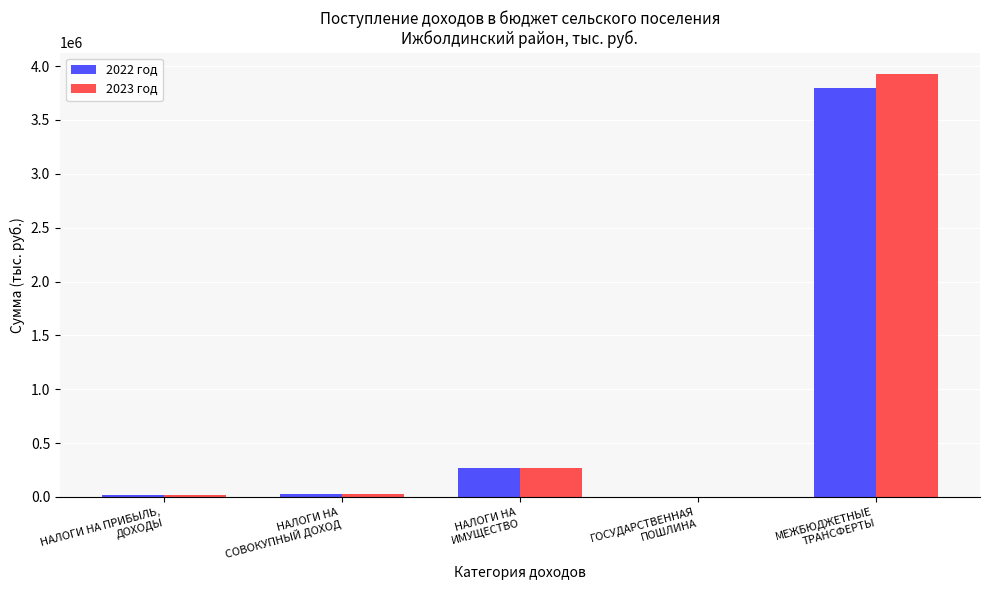

What is the maximum value shown in the chart?

3929900